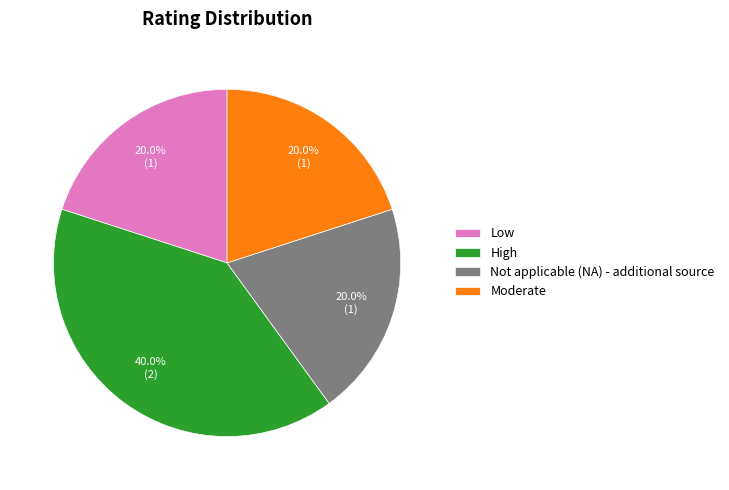

Combined, what portion of the pie is High and Moderate?

60.0%